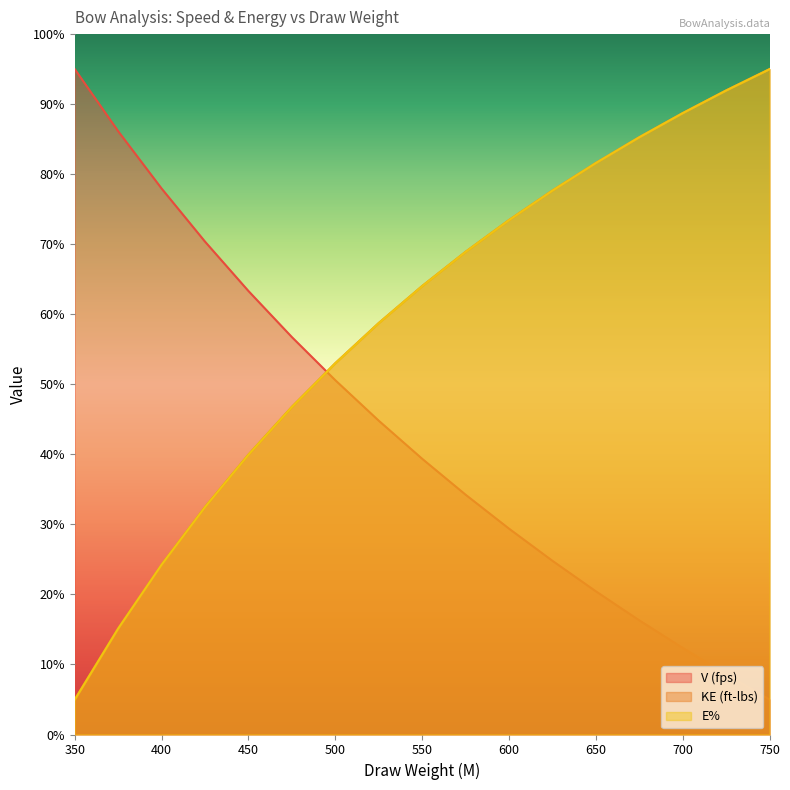

The KE (ft-lbs) series shows 8.6 at 350. True or false?

False